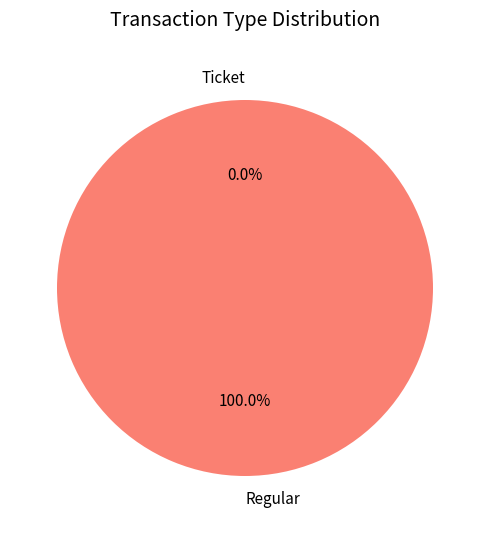

How many segments does this pie chart have?

2